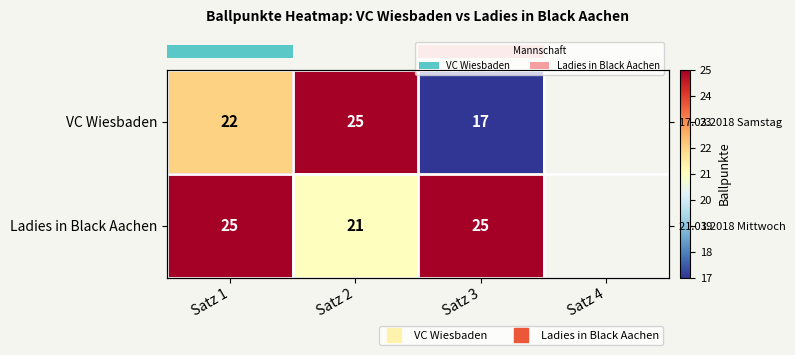

At how many categories does at least one series exceed 23?

3